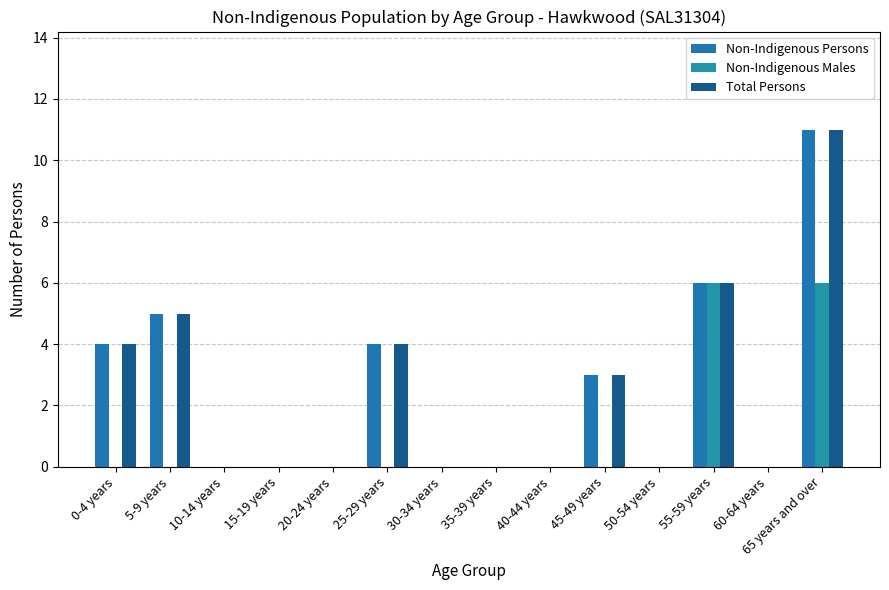

How many categories are shown in the chart?

14